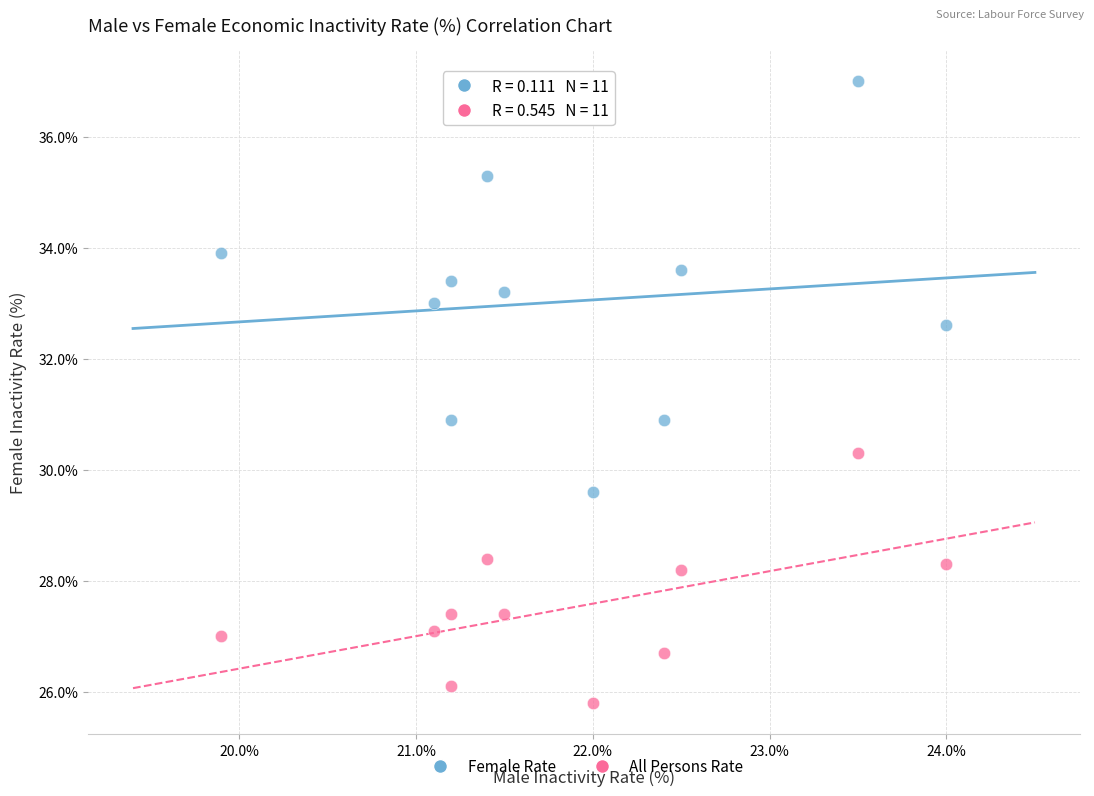

Across all data points, what is the range of X values (max minus min)?

4.1